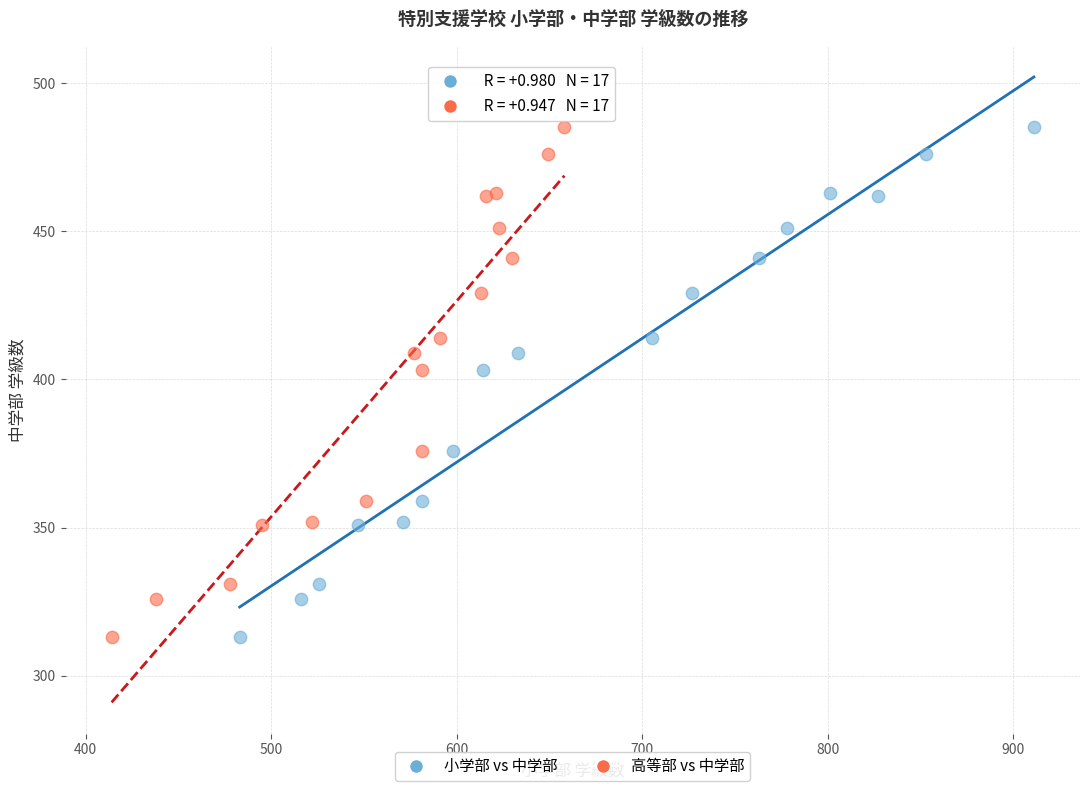

What are all the series names shown in the legend?

小学部 vs 中学部, 高等部 vs 中学部